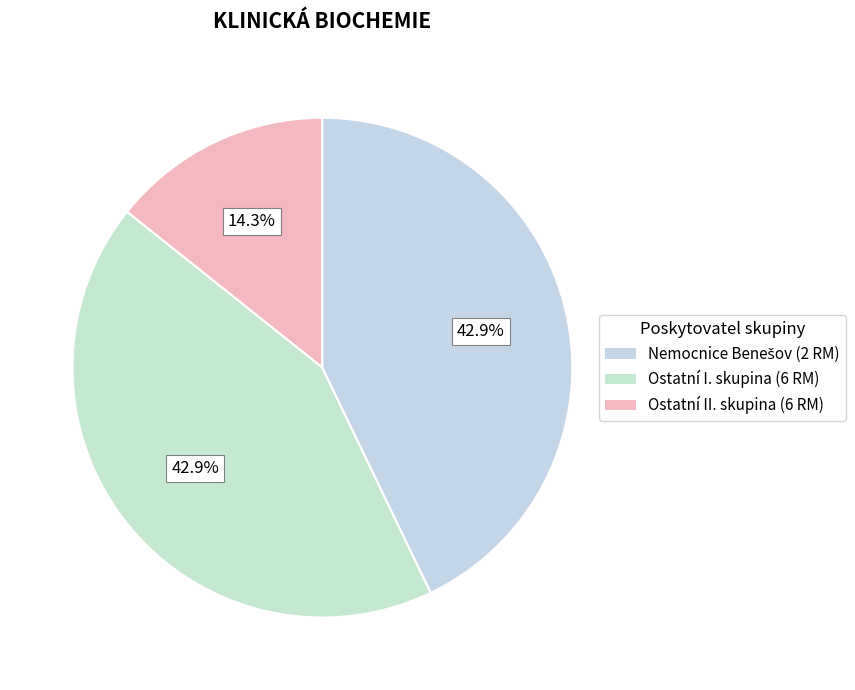

How many slices are in this pie chart?

3